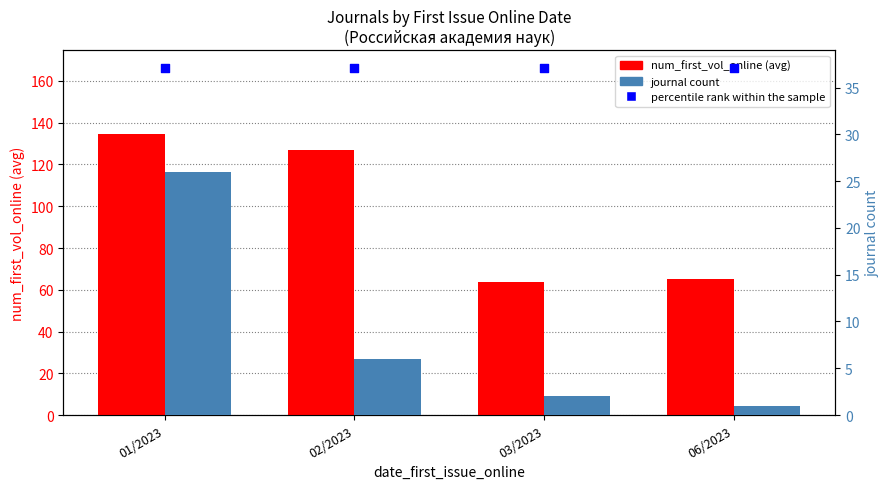

What is the total value across all series at 01/2023?

197.5